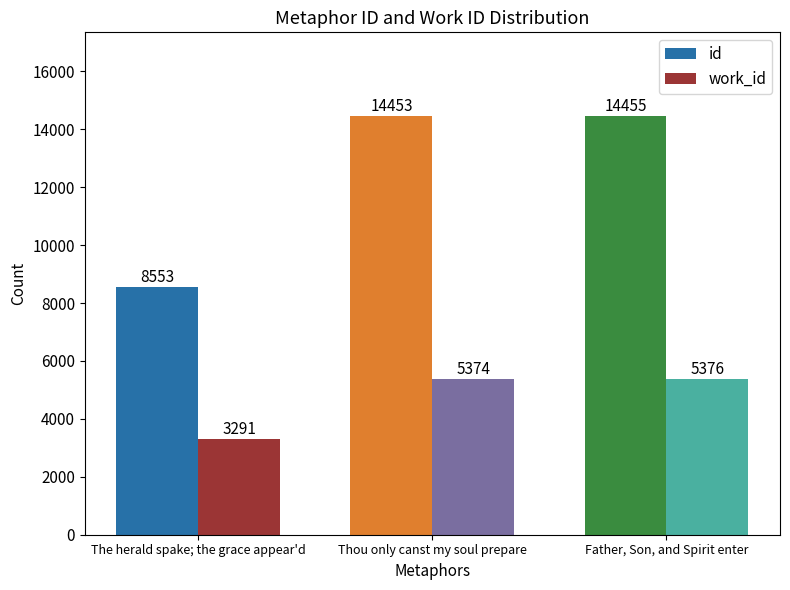

What is the difference between the highest and lowest values at Father, Son, and Spirit enter?

9079